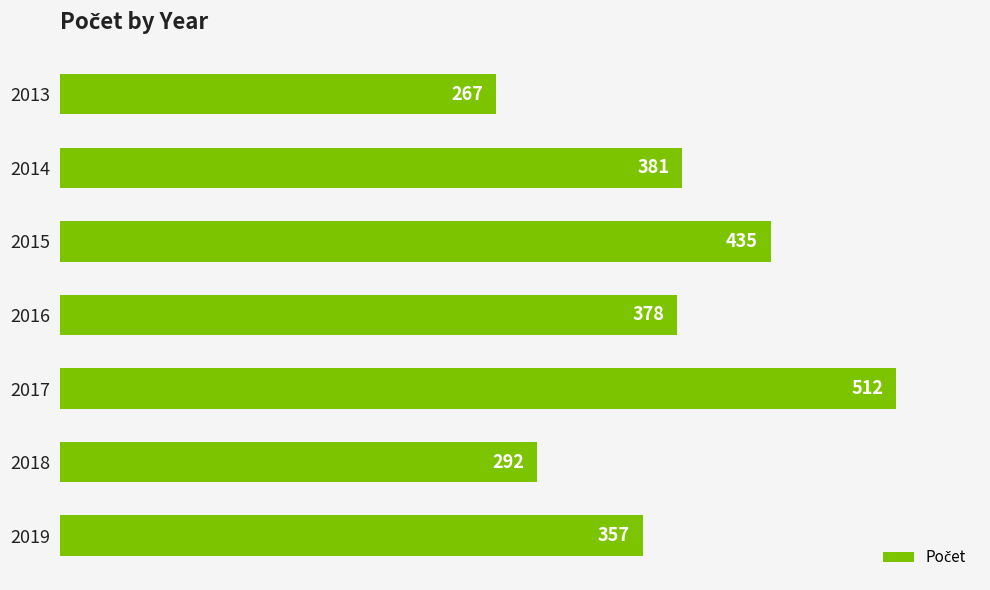

Is it true that the value at 2015 is 206?

False